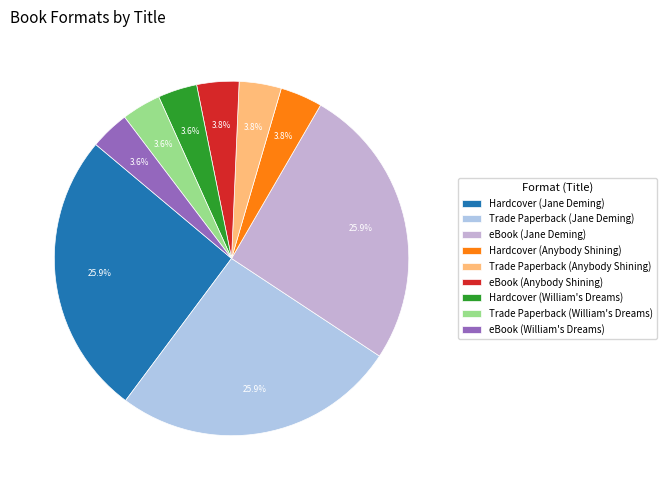

How many segments does this pie chart have?

9